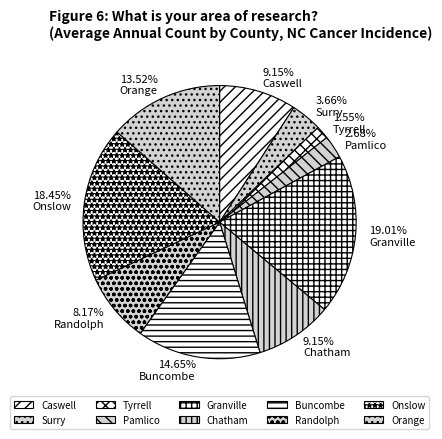

To the nearest percent, what is the average slice percentage?

10%